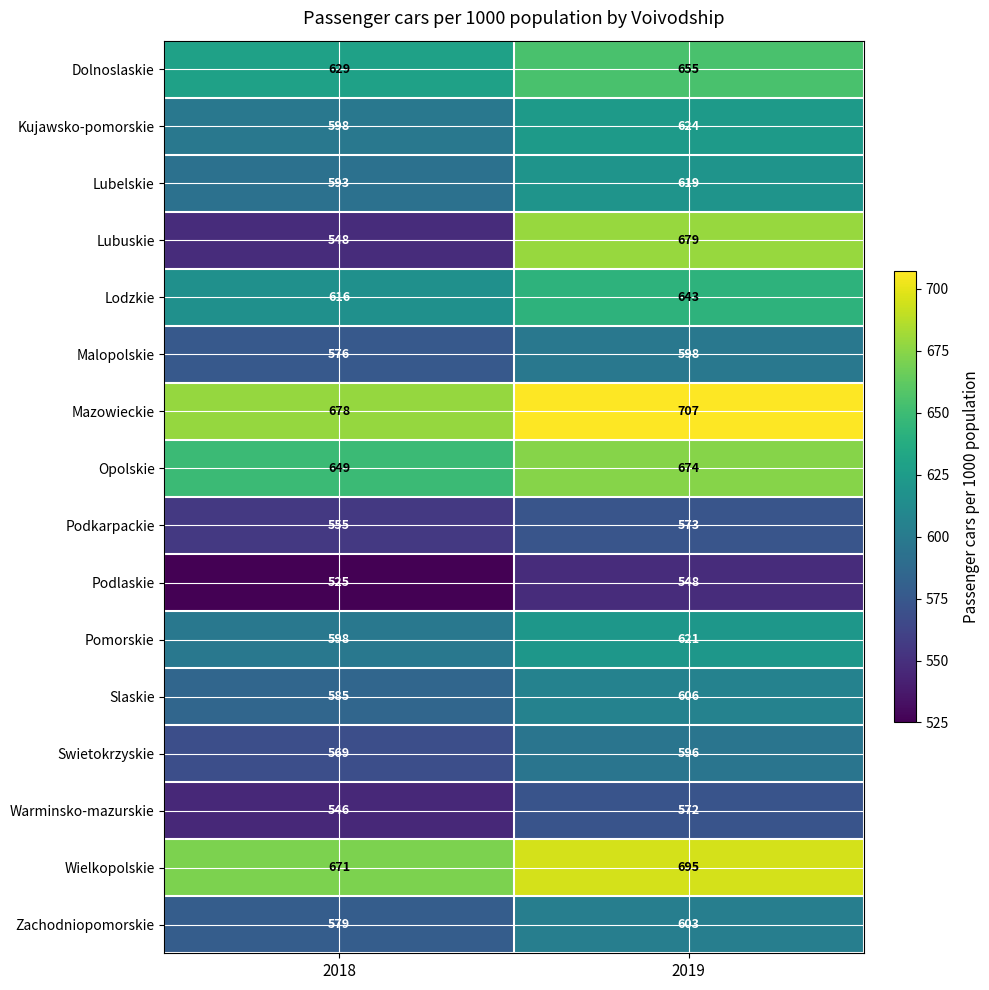

What is the average value of the Pomorskie series?

610